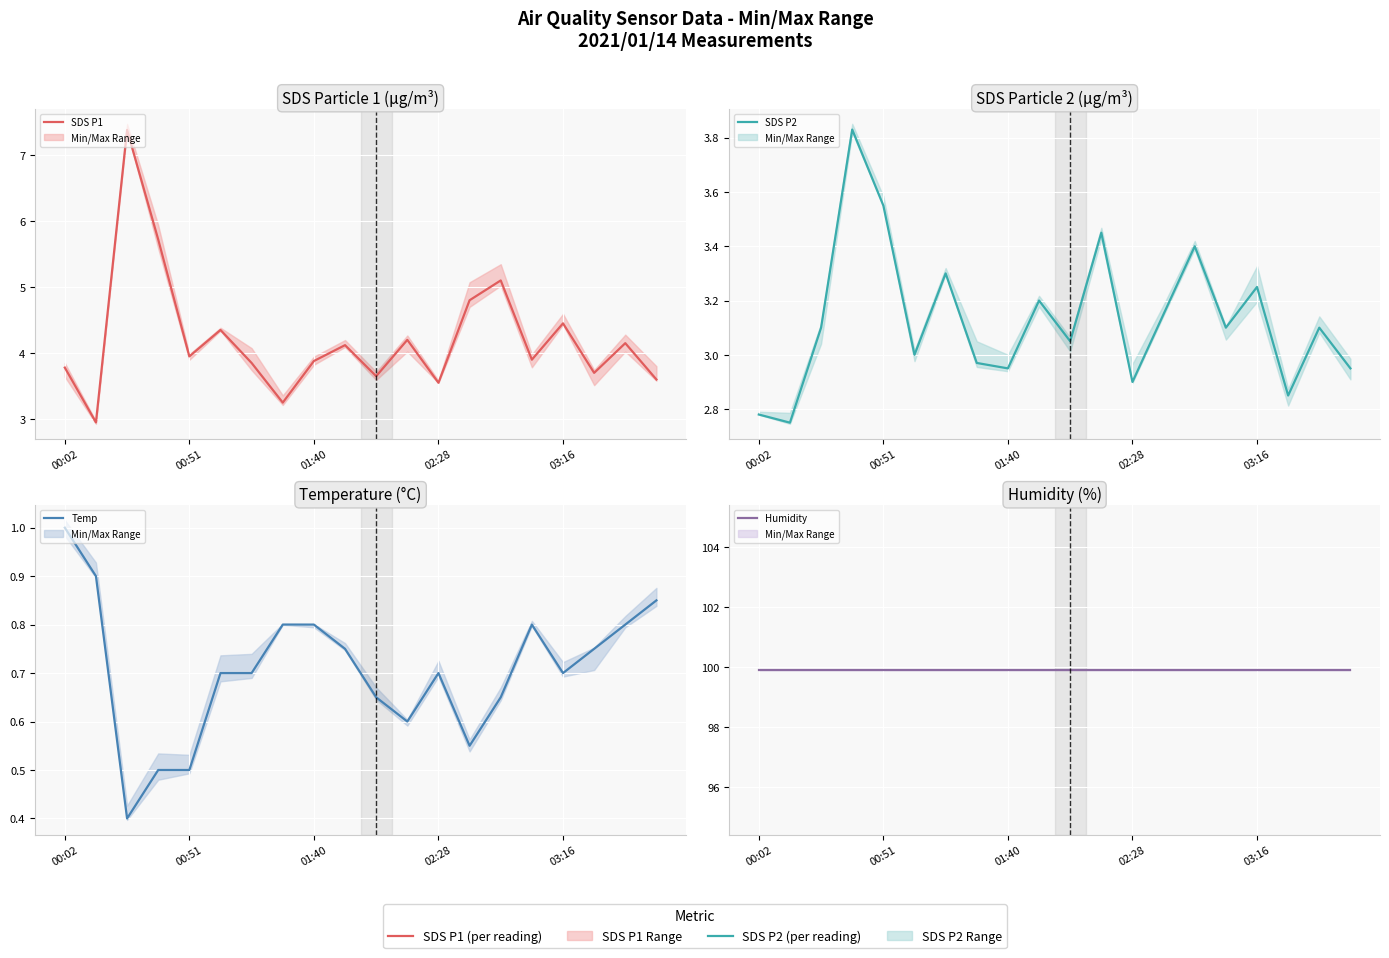

What is the difference between the maximum and minimum values in the SDS P1 series?

4.4